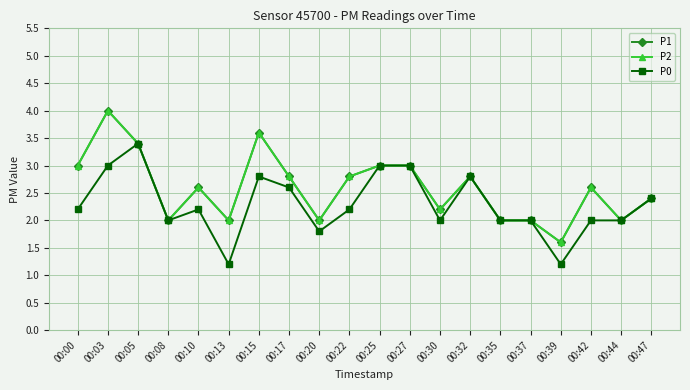

Is this an area chart (filled region under the line)?

No